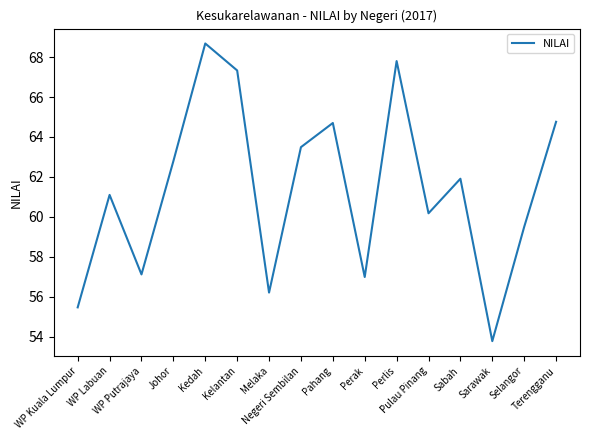

At which category does the data reach its first local peak?

WP Labuan